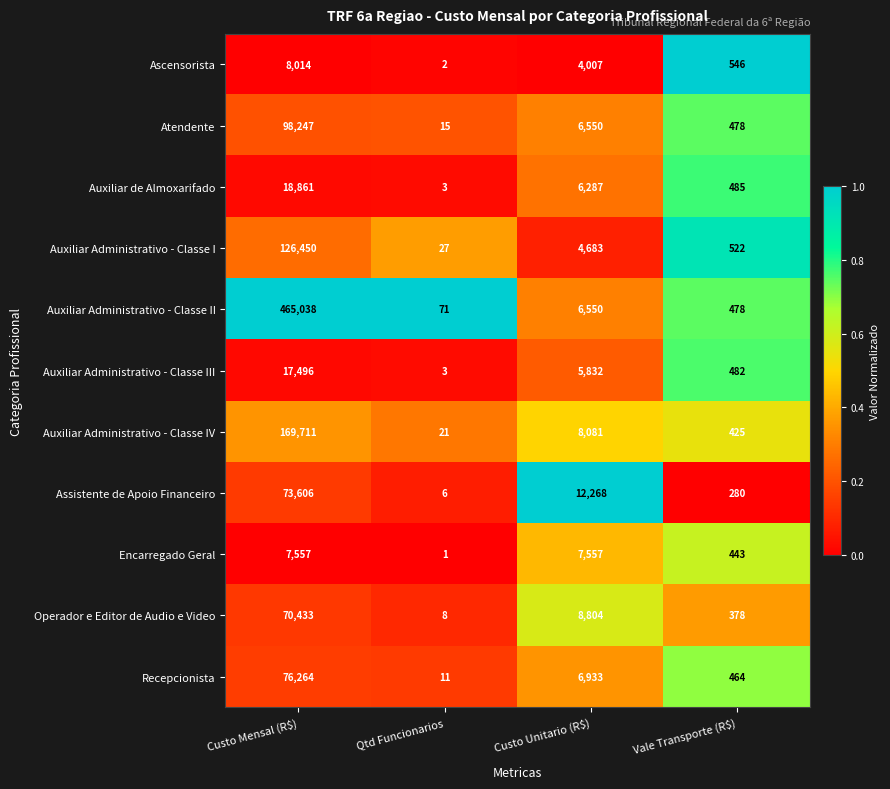

What is the greatest value displayed?

465038